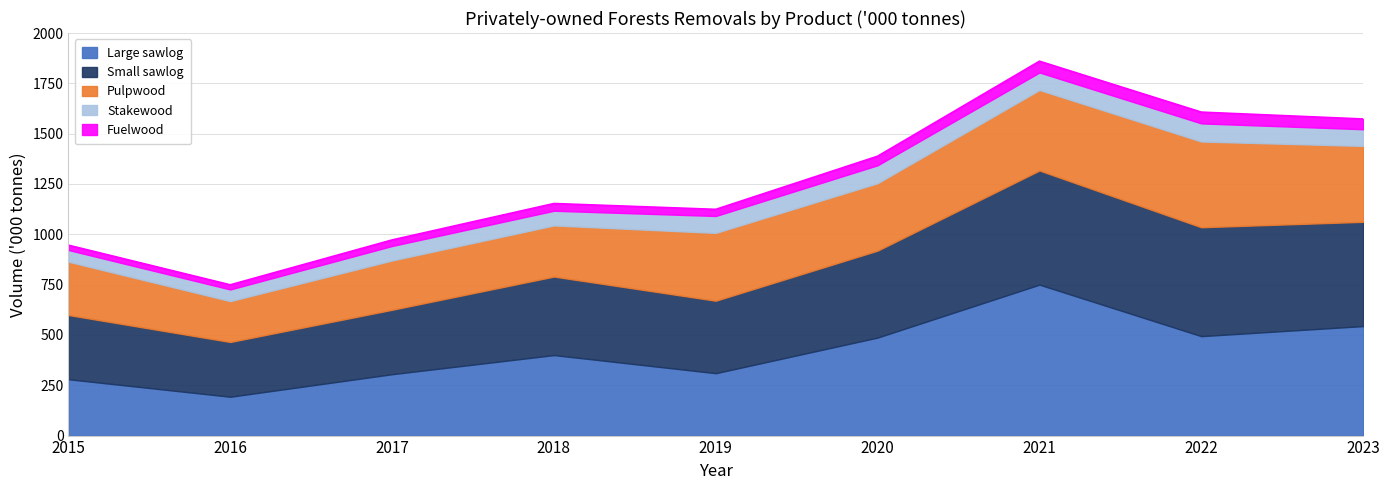

Does the chart display data point markers on the line(s)?

No